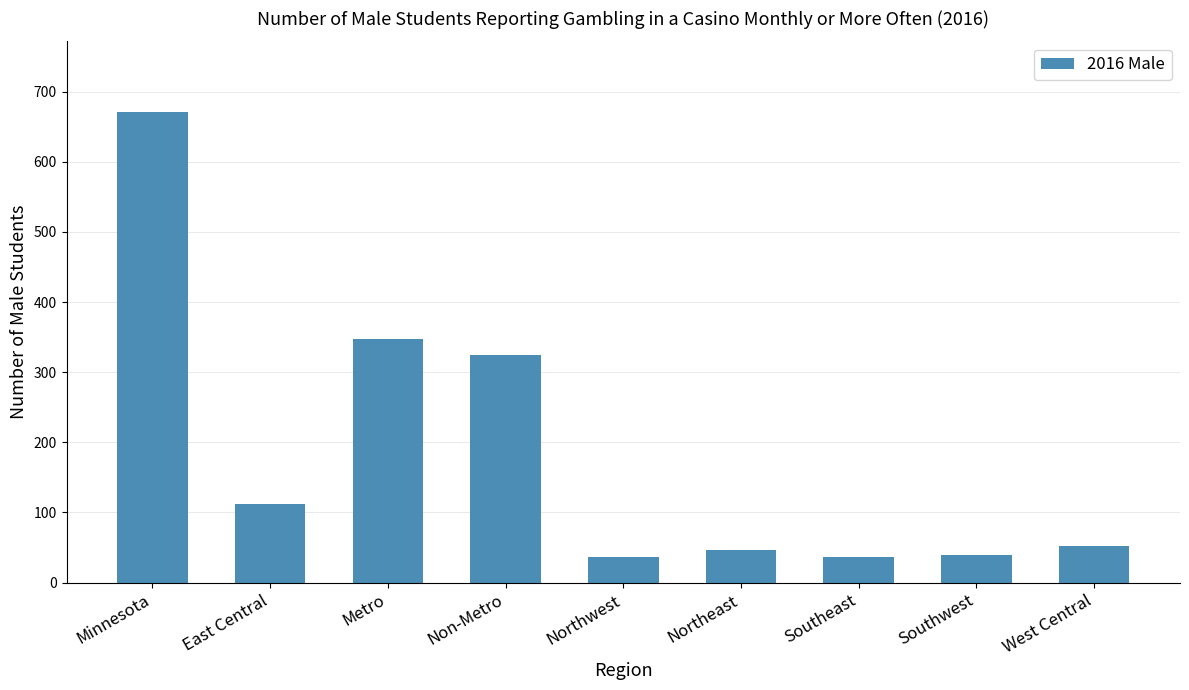

What is the label of the 3rd bar from the left?

Metro